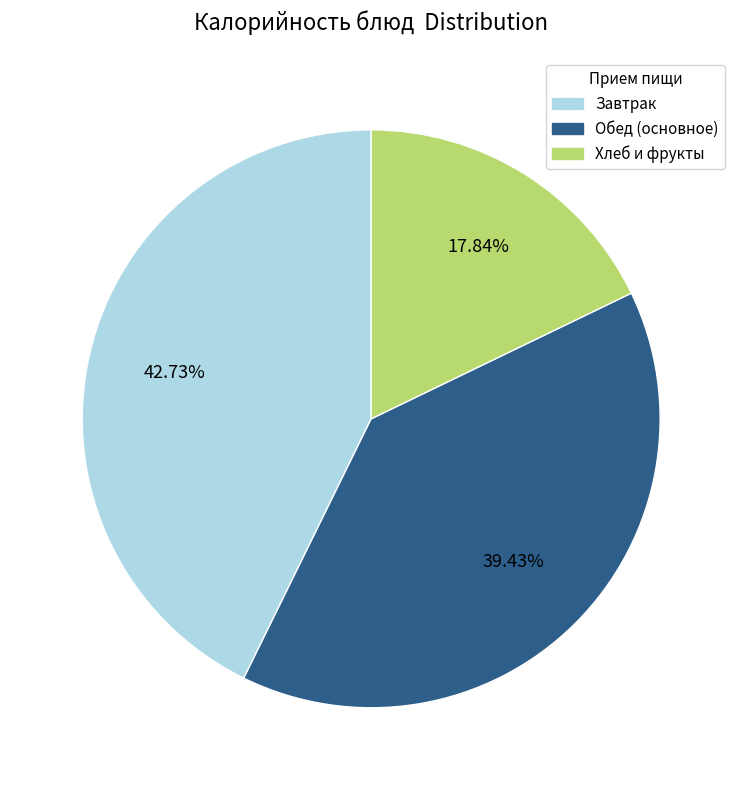

How many slices are in this pie chart?

3